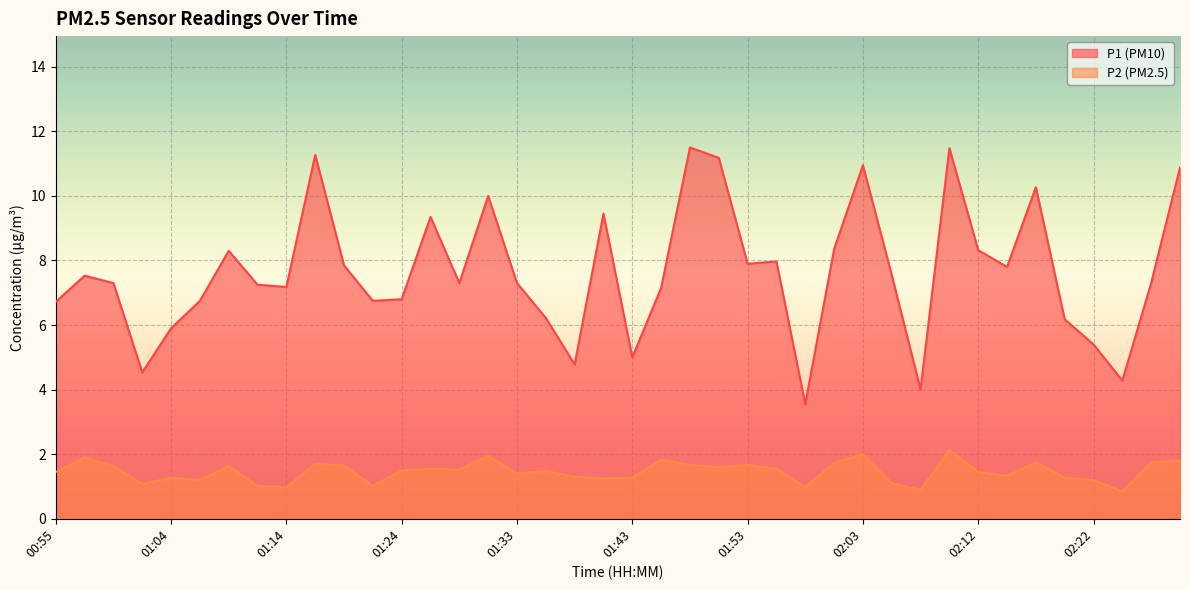

How many distinct data groups are displayed?

2